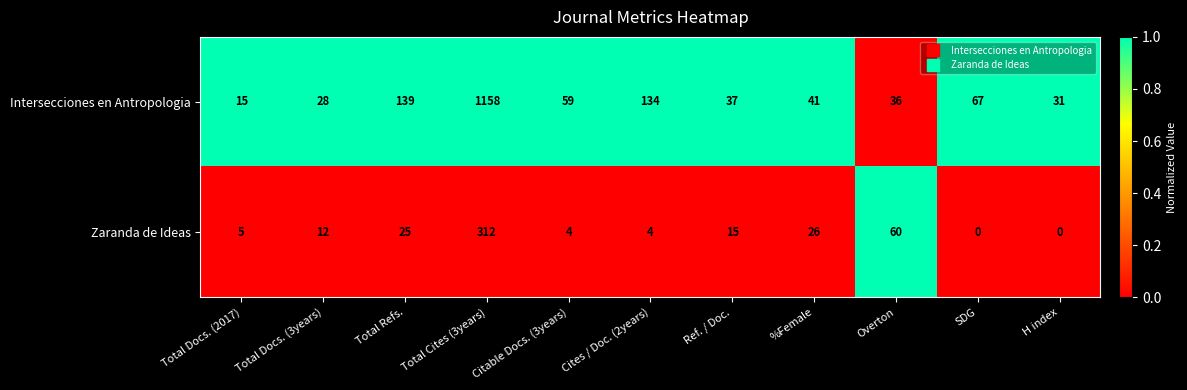

What is the greatest value displayed?

1158